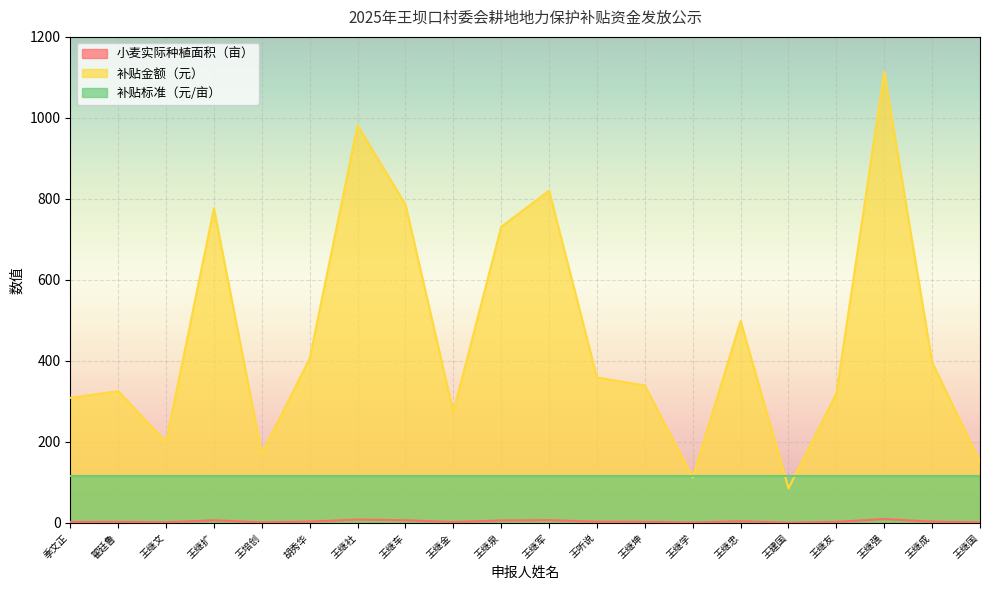

True or false: 小麦实际种植面积（亩） and 补贴金额（元） cross at least once.

False